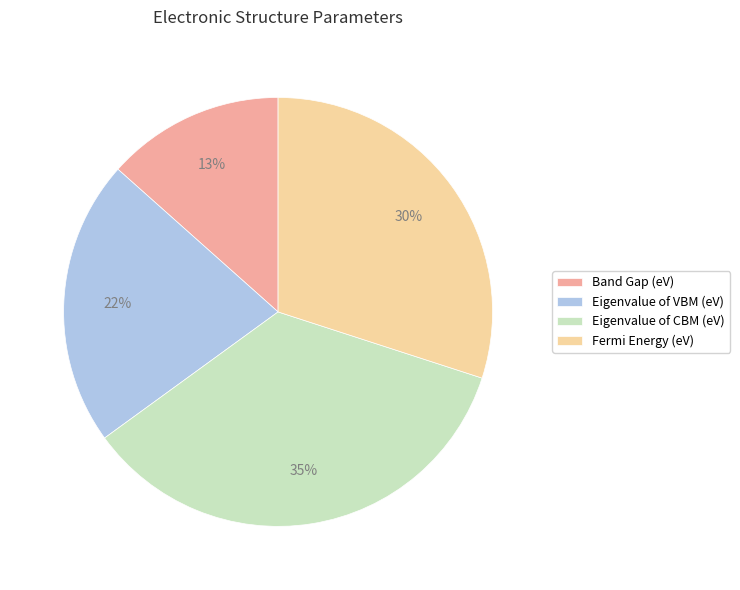

Do Fermi Energy (eV) and Eigenvalue of CBM (eV) together represent more than half of the pie?

Yes